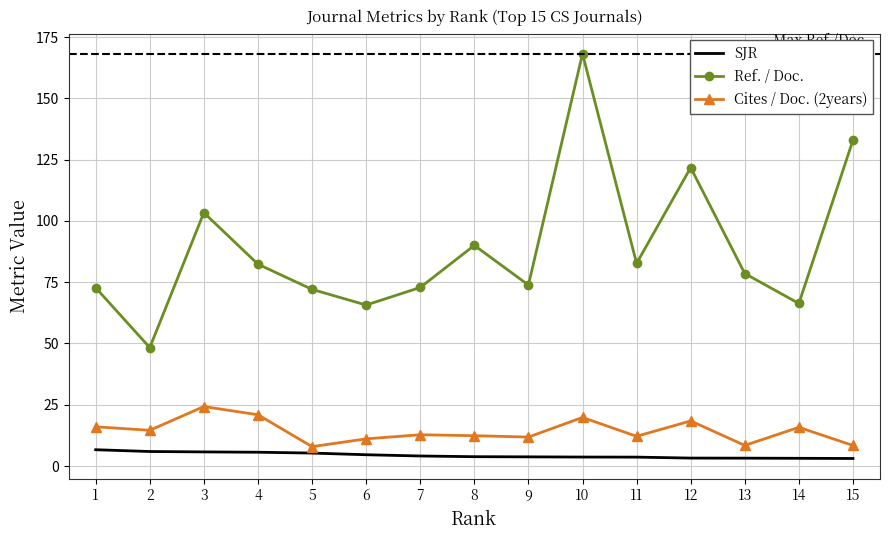

True or false: SJR and Ref. / Doc. cross at least once.

False